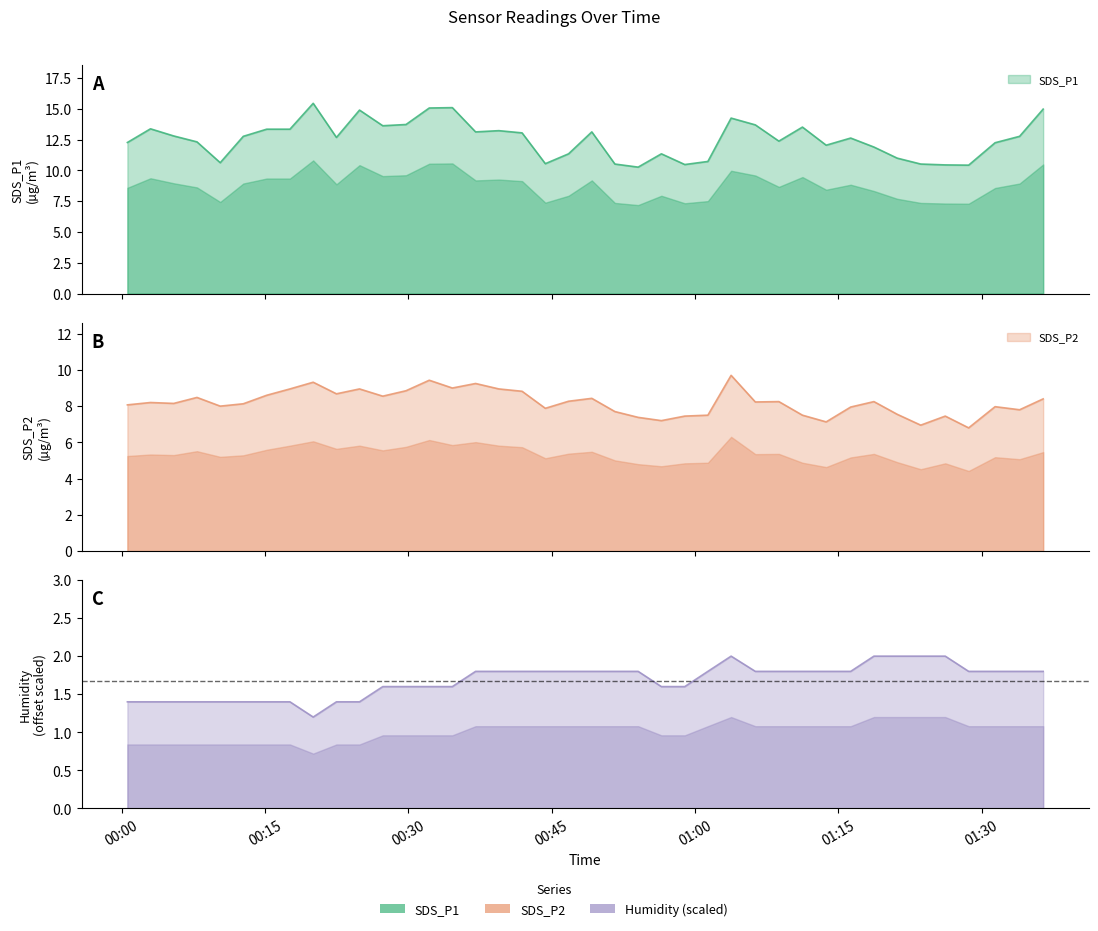

At which label is SDS_P2 closest to 8?

2022/11/12 00:10:18